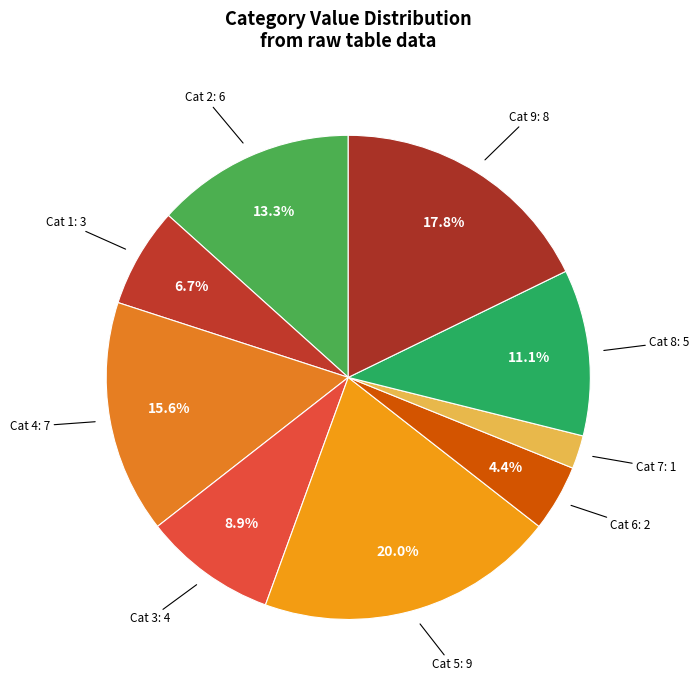

Is the sum of Cat 2 and Cat 4 greater than half?

No